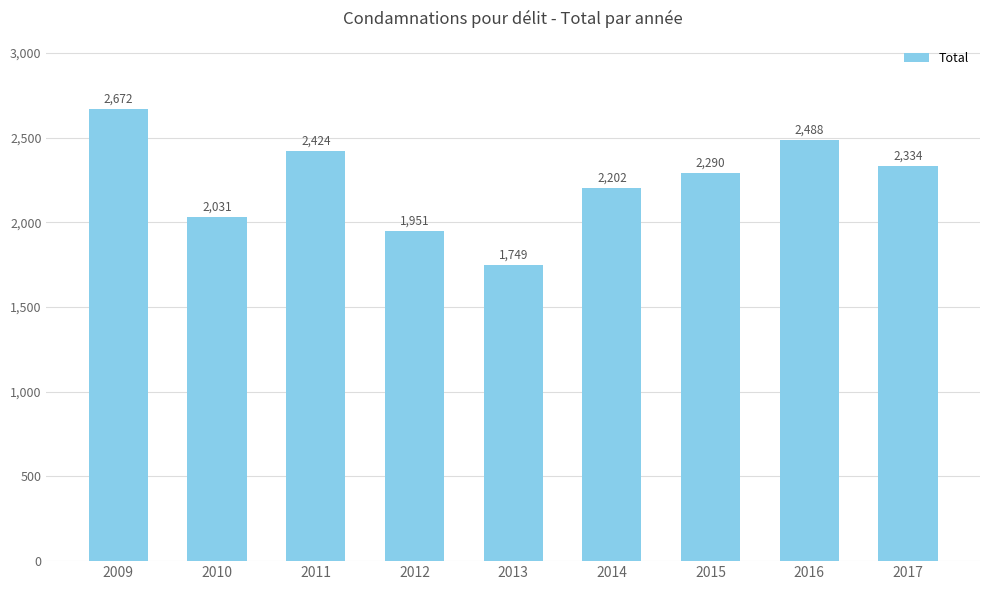

Approximately how many times larger is the value at 2017 compared to 2015?

1.0